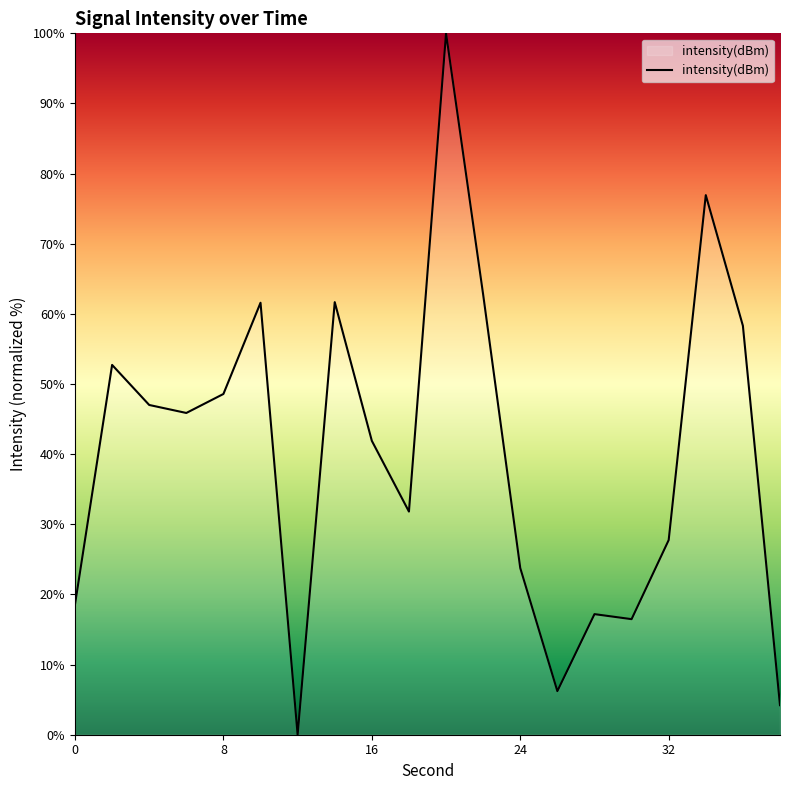

What is the greatest value displayed?

100.0